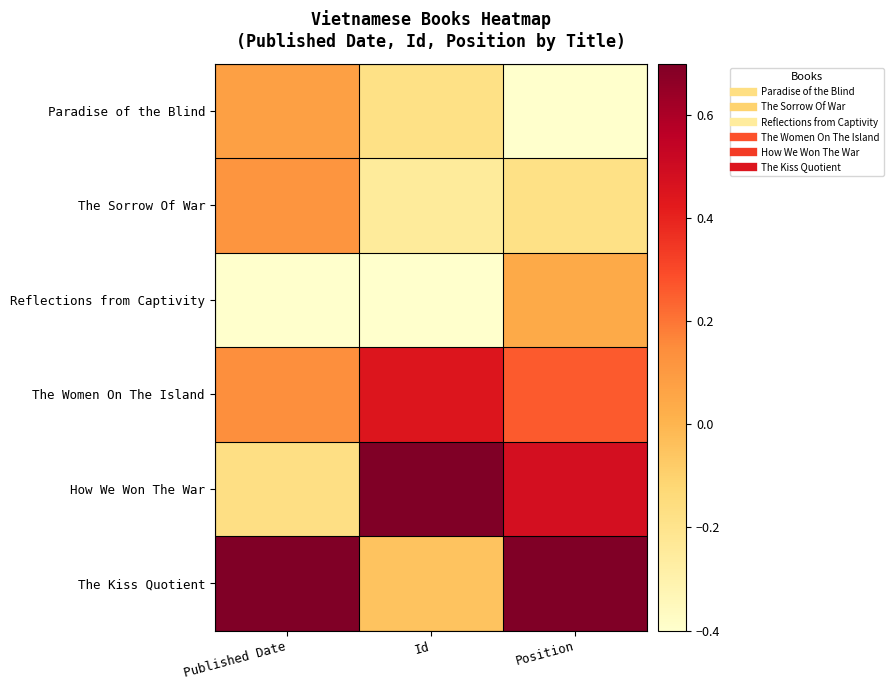

Reading right to left, list all the values displayed in this chart.

Paradise of the Blind: Position=-0.4	Id=-0.2	Published Date=0.1
The Sorrow Of War: Position=-0.2	Id=-0.2	Published Date=0.1
Reflections from Captivity: Position=0.0	Id=-0.4	Published Date=-0.4
The Women On The Island: Position=0.3	Id=0.4	Published Date=0.1
How We Won The War: Position=0.5	Id=0.7	Published Date=-0.2
The Kiss Quotient: Position=0.7	Id=-0.1	Published Date=0.7